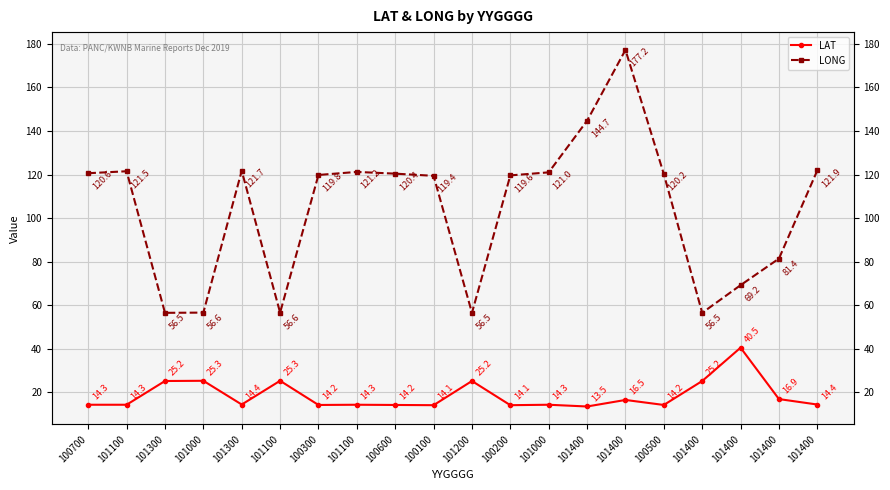

True or false: LAT and LONG intersect in this chart.

False